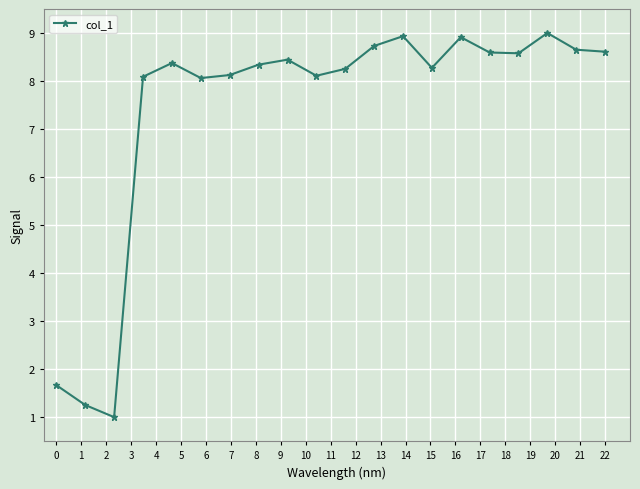

What is the value of the 10th point from the left?

8.1